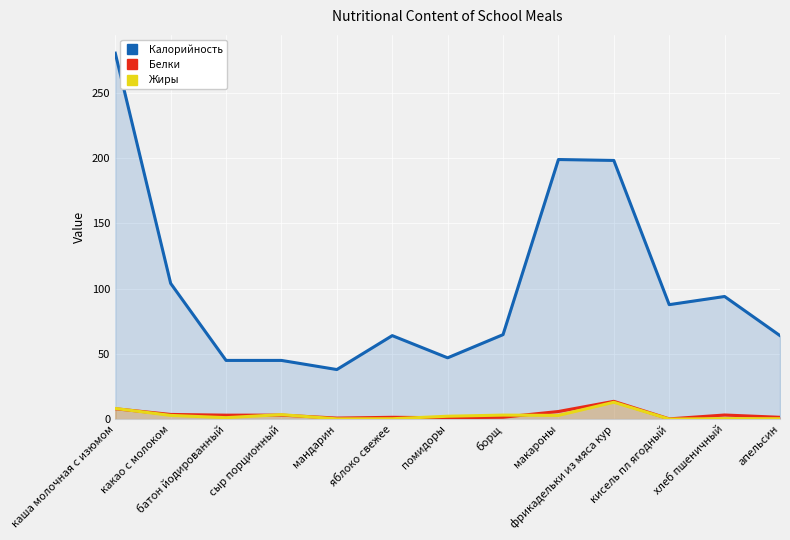

Reading left to right, what are all the values shown in this chart?

Калорийность: 280.5	104.0	45.0	45.0	38.0	64.0	47.0	64.8	199.0	198.3	87.7	94.0	64.0
Белки: 8.0	3.6	3.0	3.1	0.8	1.4	1.1	1.5	5.8	13.6	0.2	3.2	1.4
Жиры: 8.2	2.9	1.1	3.5	0.2	0.3	2.2	3.1	2.9	12.9	0.0	0.4	0.3